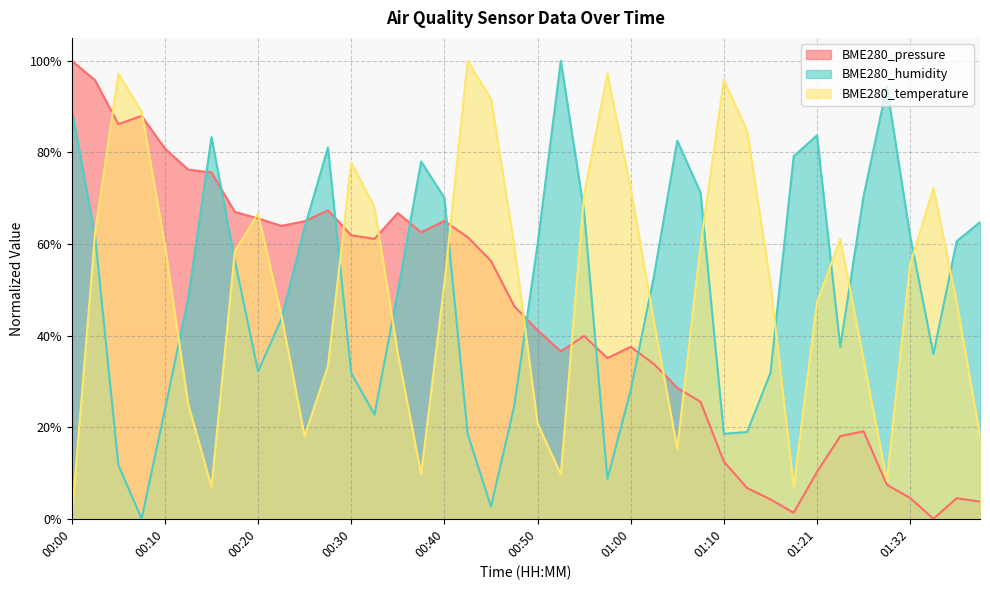

Between 01:21 and 00:53, which is larger?

00:53